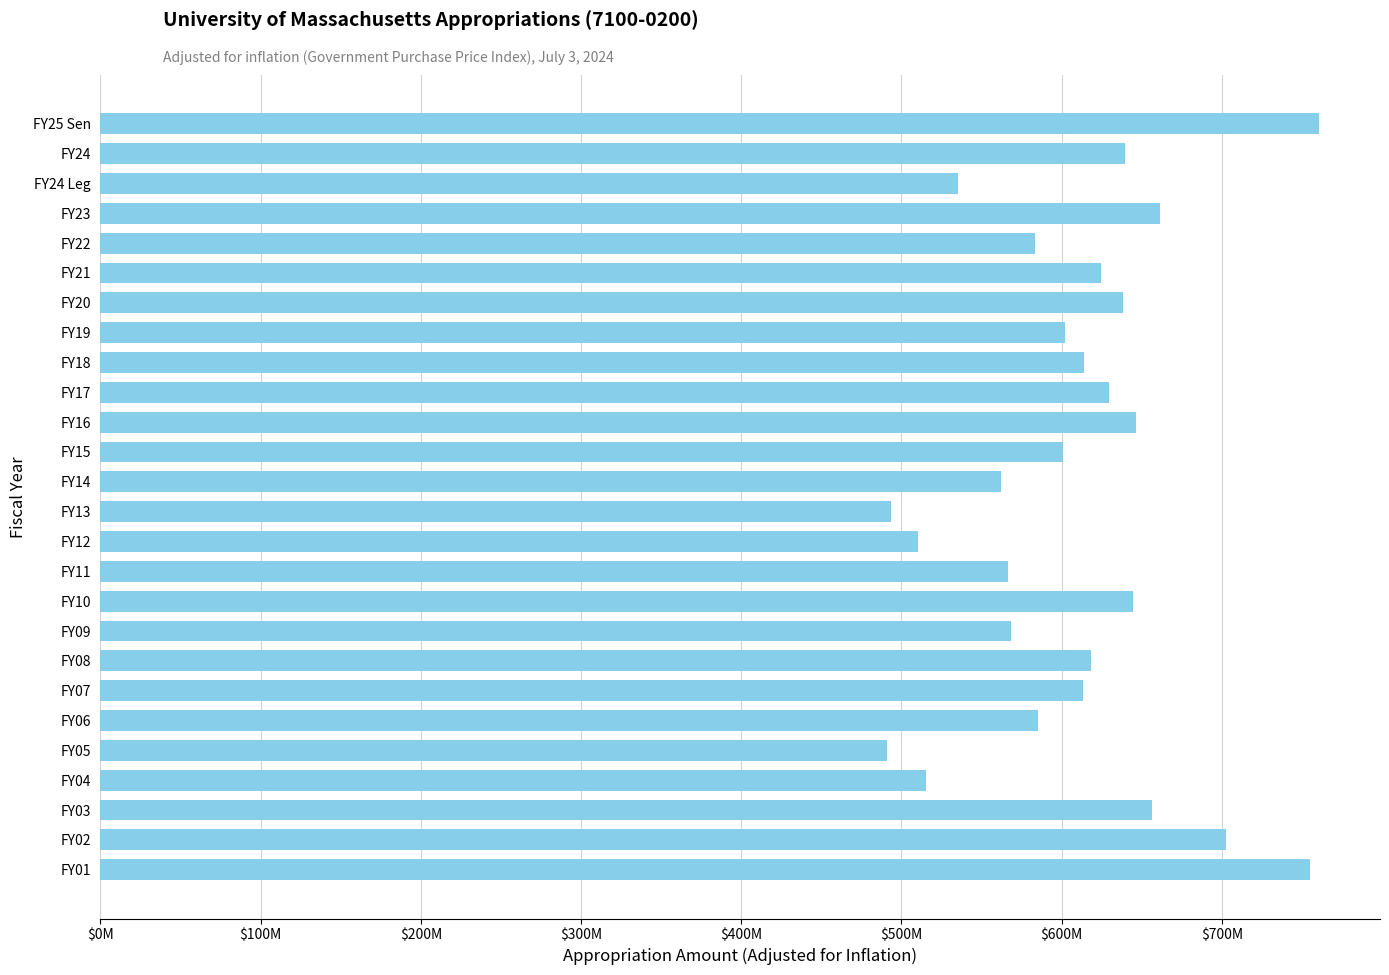

What is the difference between the second highest and second lowest values?

261364855